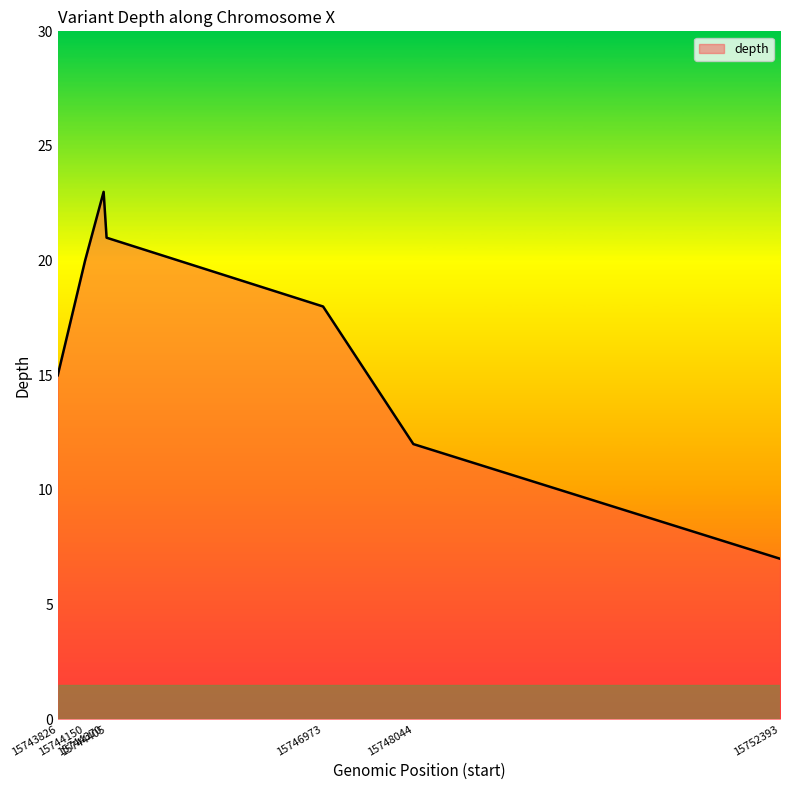

What is the sum of all values?

116